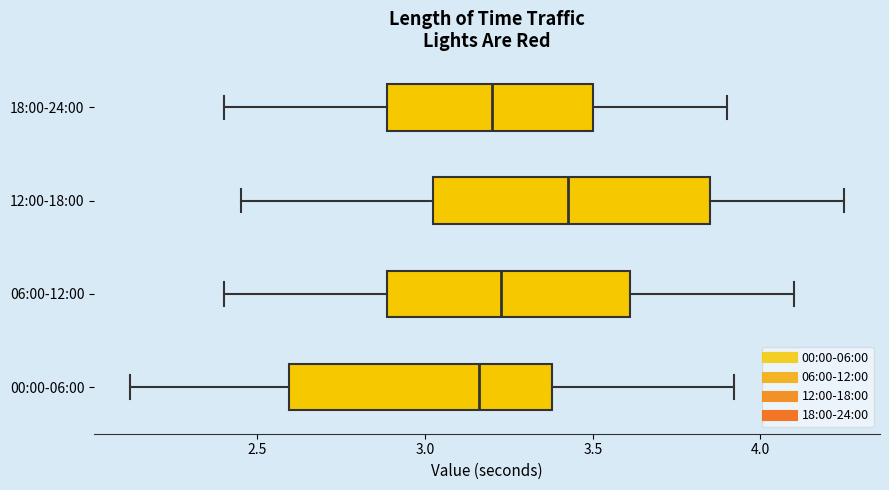

Where does the median line of the box for 00:00-06:00 sit on the x-axis? The values are not printed on the chart, so give them approximately, as read against the axis.

3.15